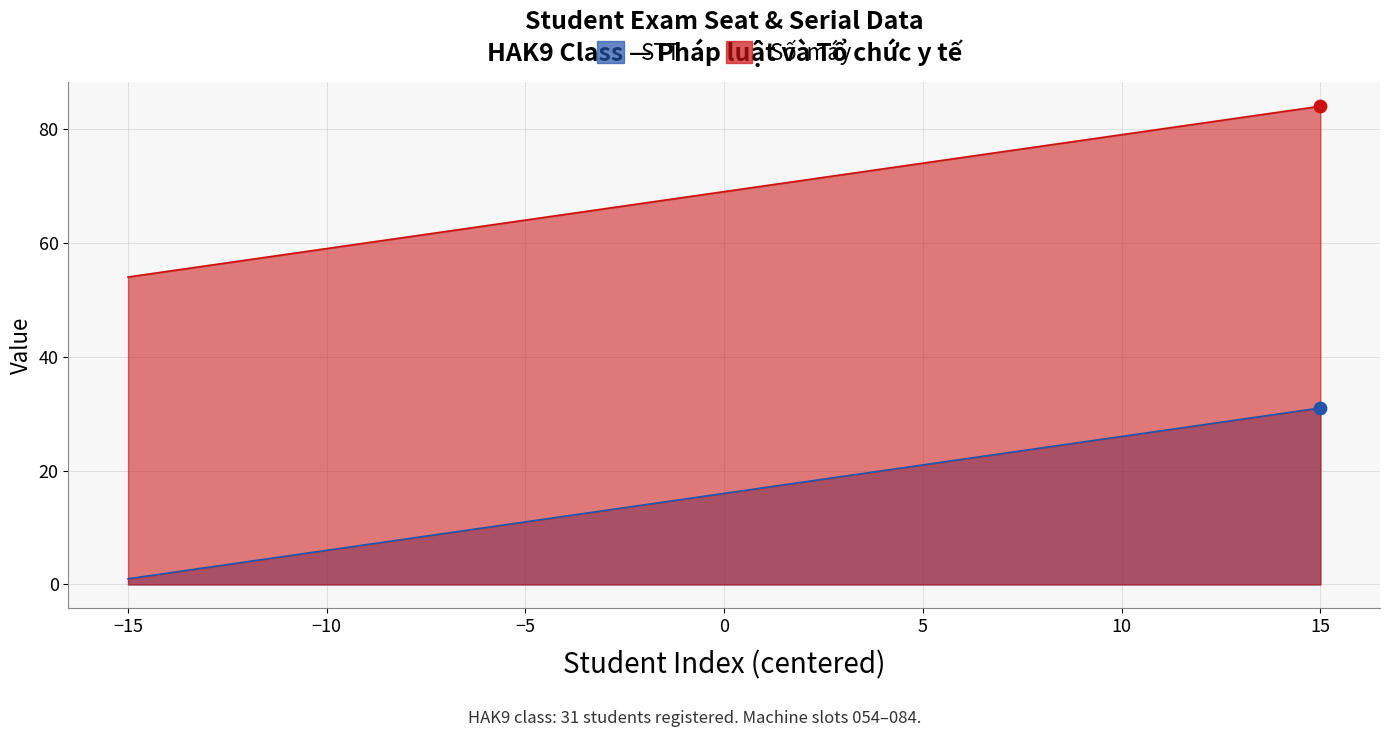

Which series contains the lowest Y value?

STT